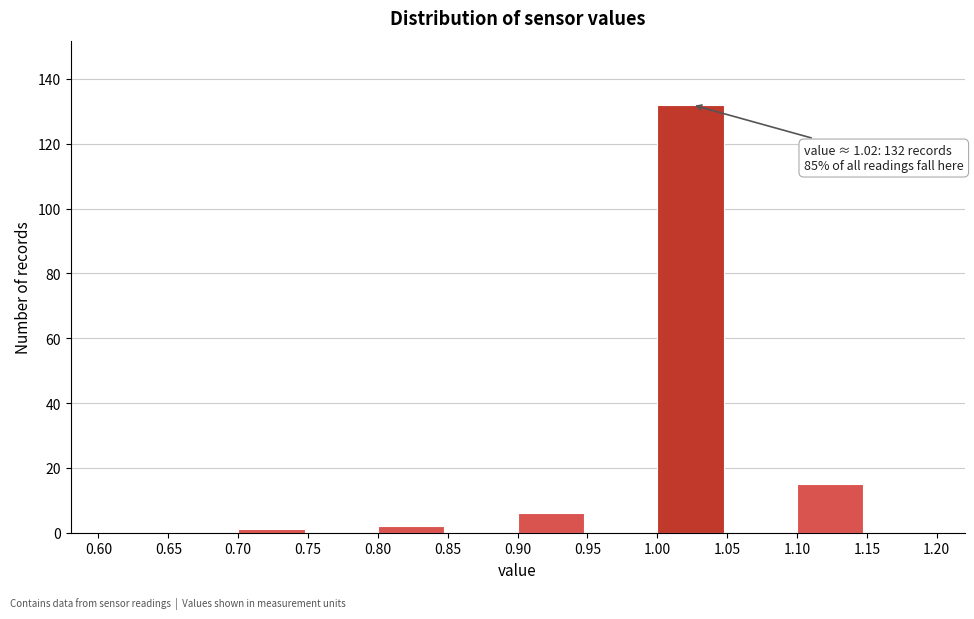

Which range on the x-axis has the tallest bar?

1.00 to 1.05